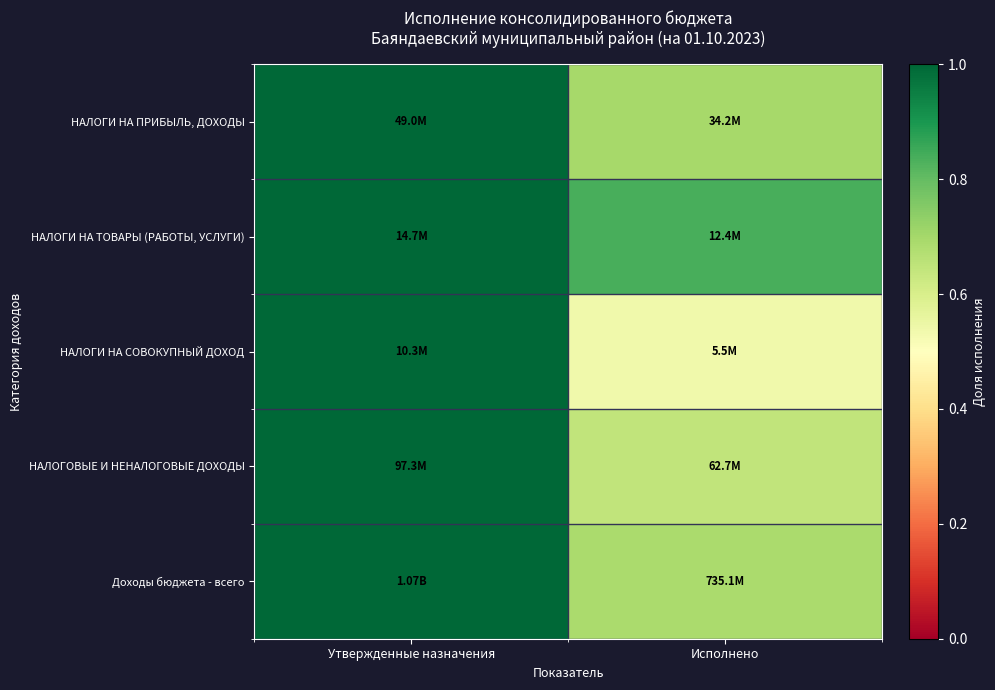

What is the minimum value shown in the chart?

0.5